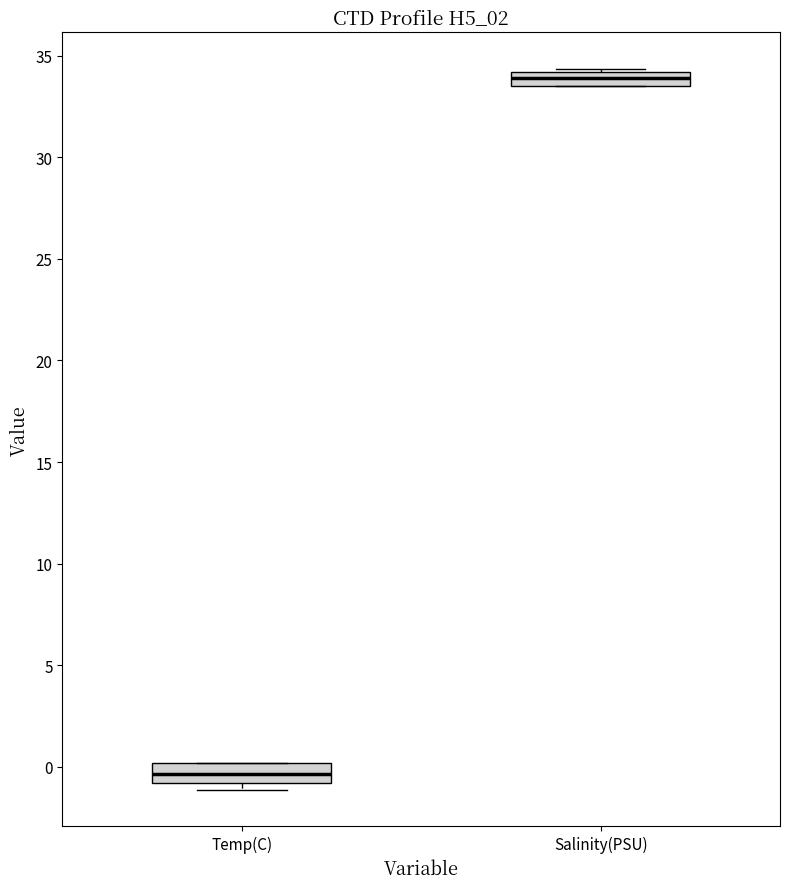

Where is the lower edge of the box for Salinity(PSU) on the y-axis? The values are not printed on the chart, so give them approximately, as read against the axis.

33.5